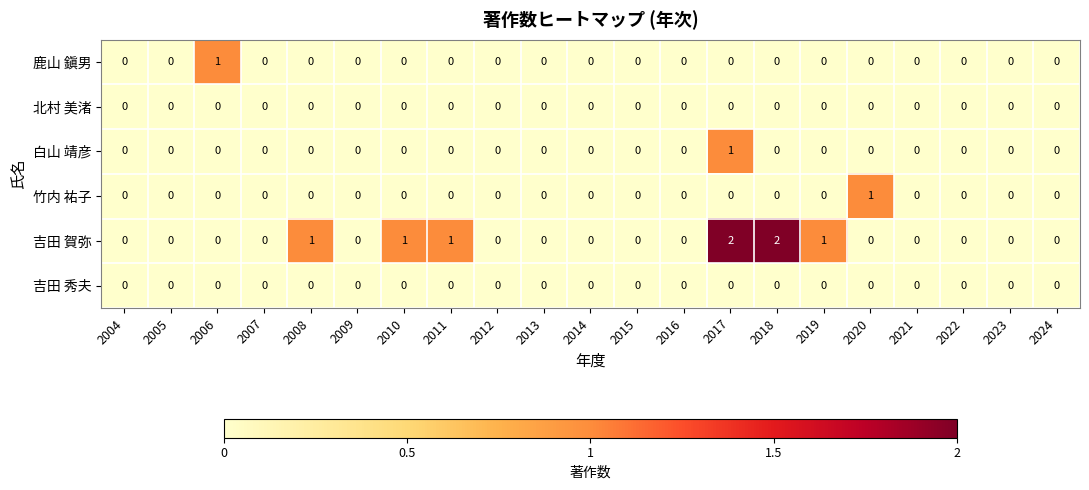

The value of 吉田 秀夫 at 2022 is 0. True or false?

True